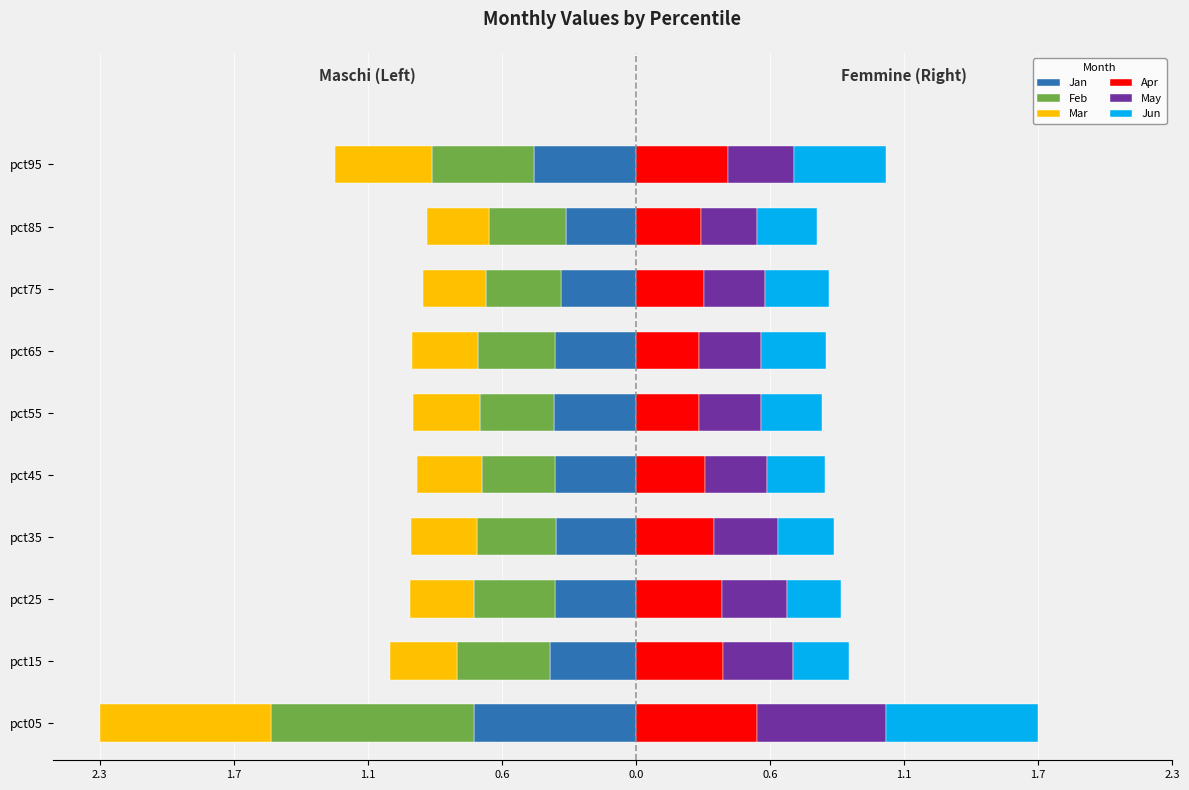

The value of Jan at pct55 is -0.4. True or false?

True